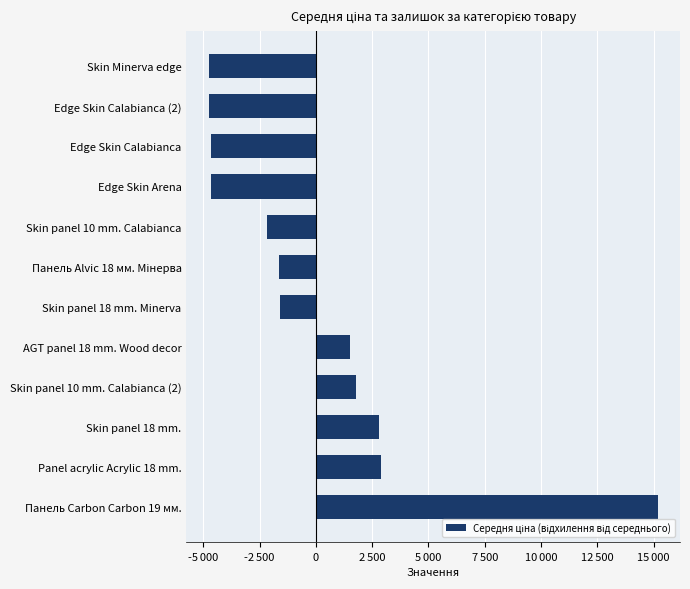

At which category does the chart reach its peak across all series?

Панель Carbon Carbon 19 мм.